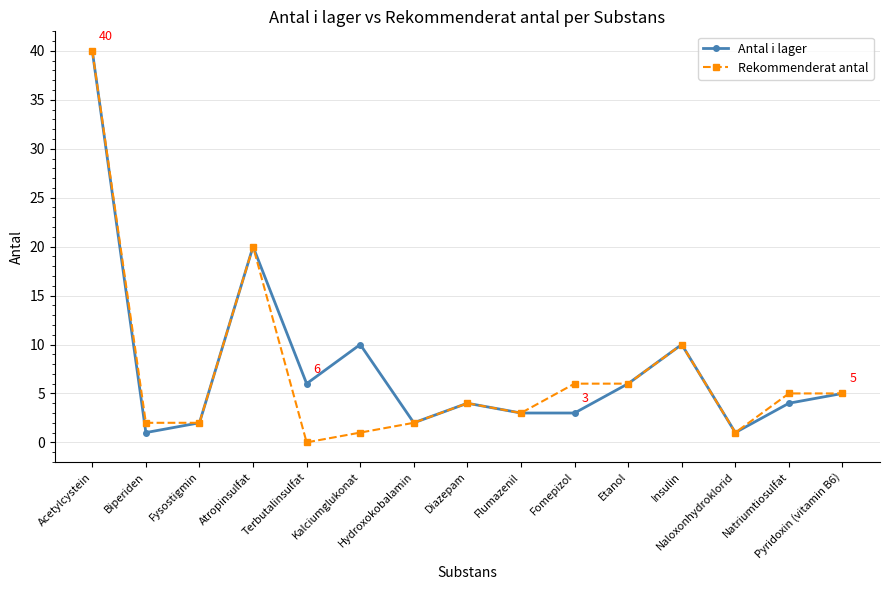

Where is the first local minimum for Antal i lager?

Biperiden